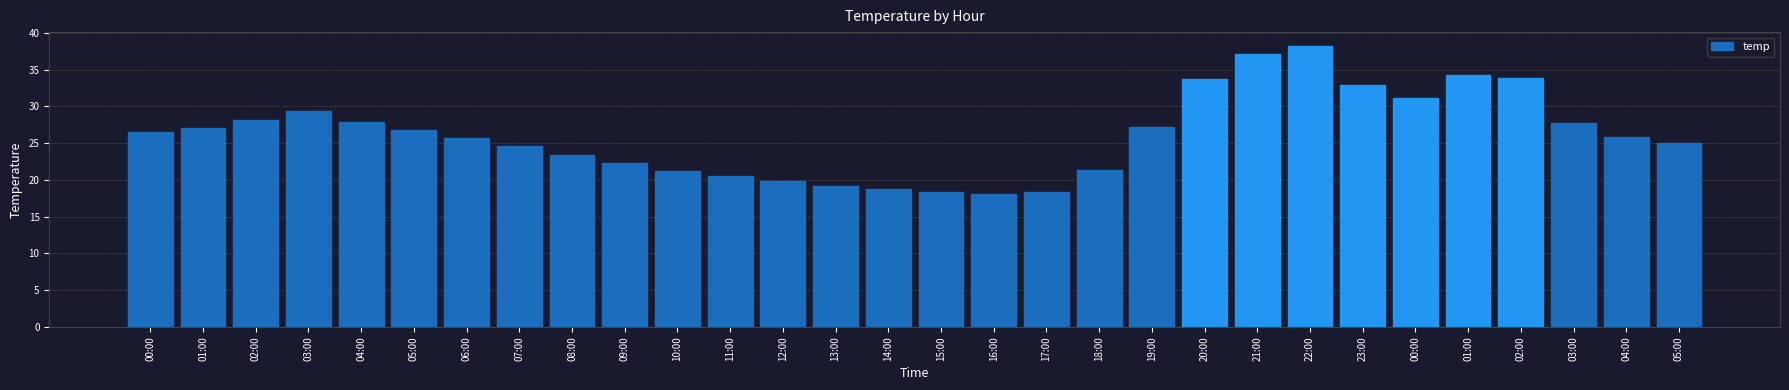

Are the bars horizontal?

No